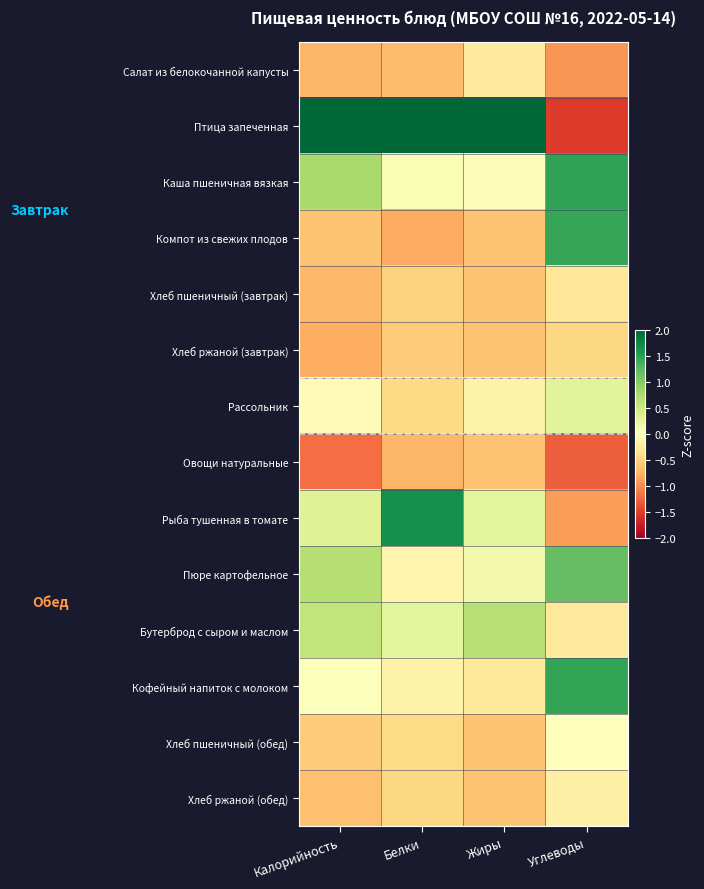

Count the number of data series in this chart.

14